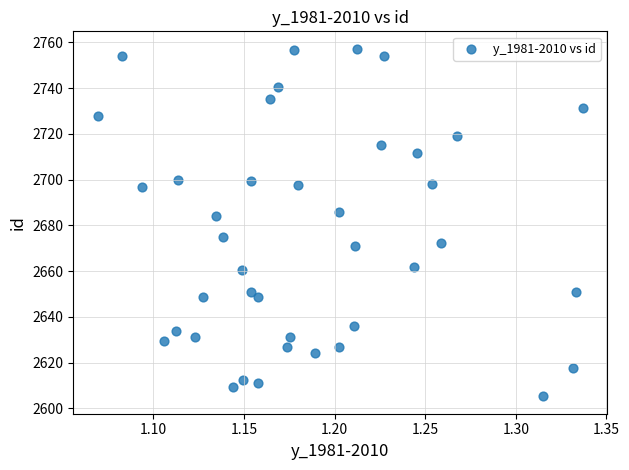

What is the range of Y values (max minus min)?

151.9